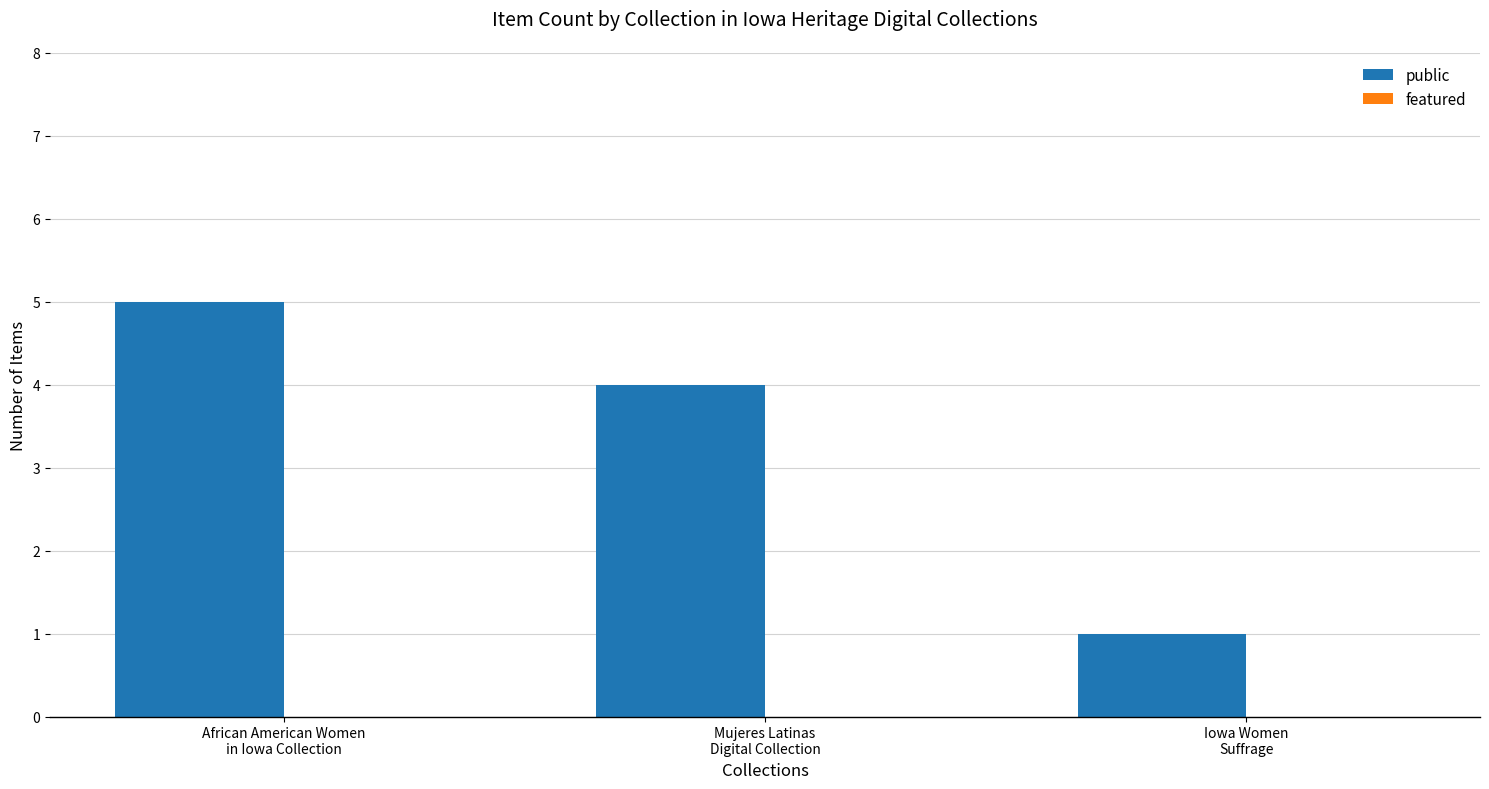

What is the sum of all values?

10